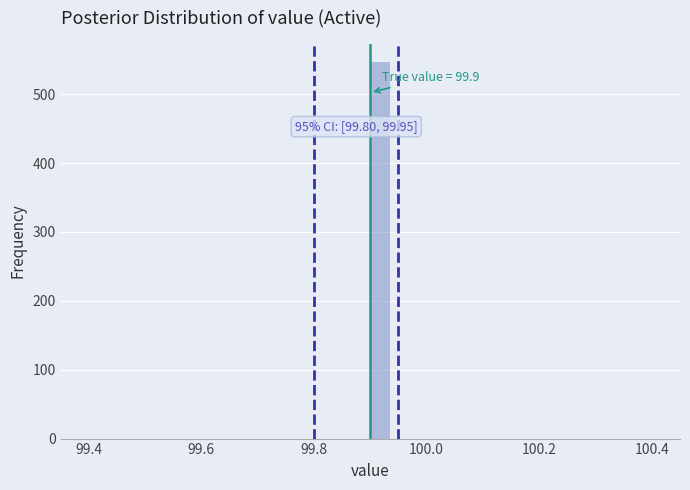

Around what value on the x-axis is the tallest bar? Give the approximate position of its centre, as read against the axis.

99.92